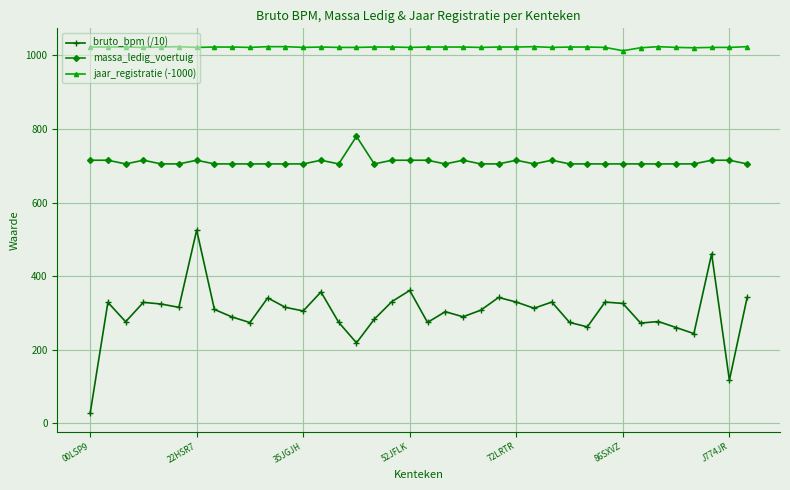

Which series has the widest spread of values?

bruto_bpm (/10)